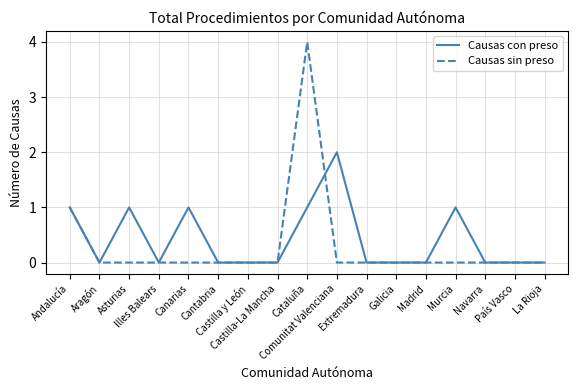

Reading left to right, extract all data points from this chart.

Causas con preso: 1	0	1	0	1	0	0	0	1	2	0	0	0	1	0	0	0
Causas sin preso: 1	0	0	0	0	0	0	0	4	0	0	0	0	0	0	0	0